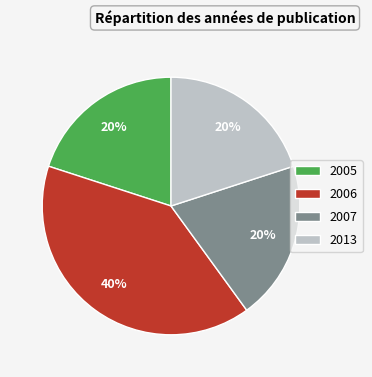

To the nearest percent, what portion does 2013 represent?

20%